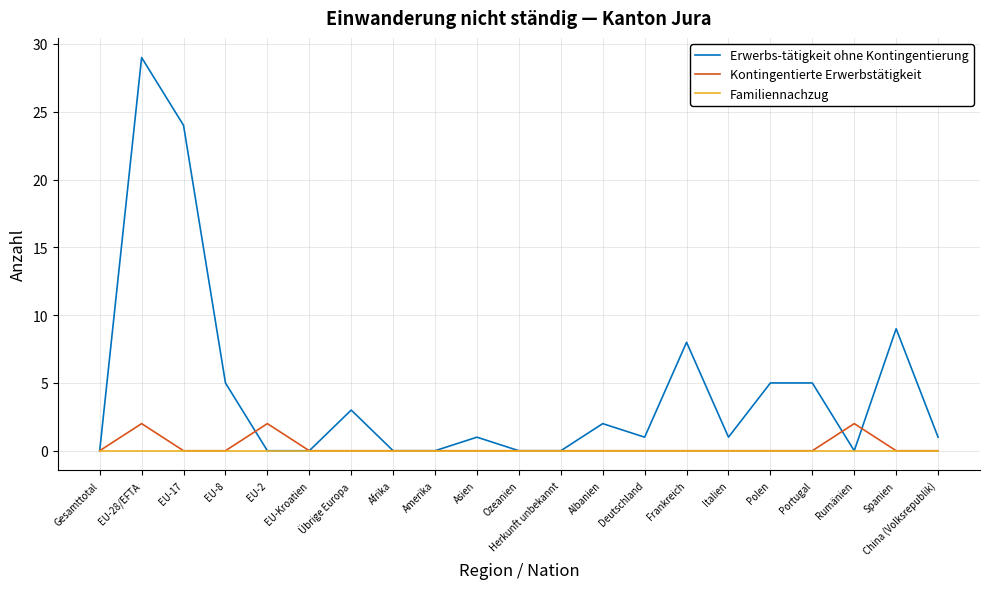

At which category is the sum across all series the highest?

EU-28/EFTA